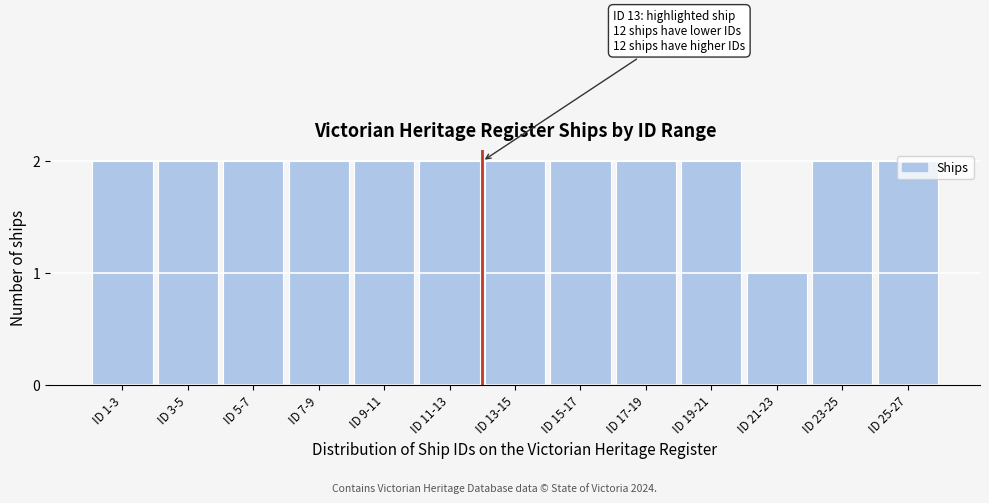

The value at ID 7-9 is 3. True or false?

False